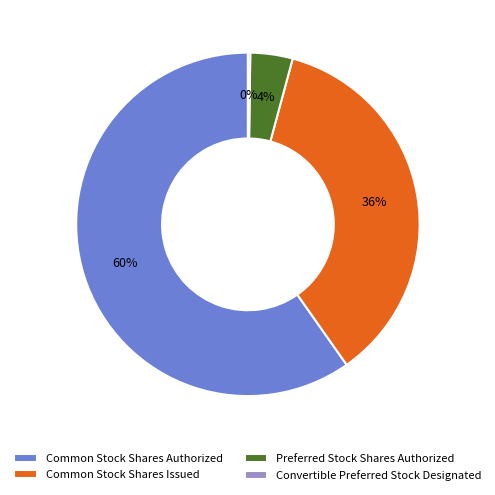

What is the majority slice?

Common Stock Shares Authorized